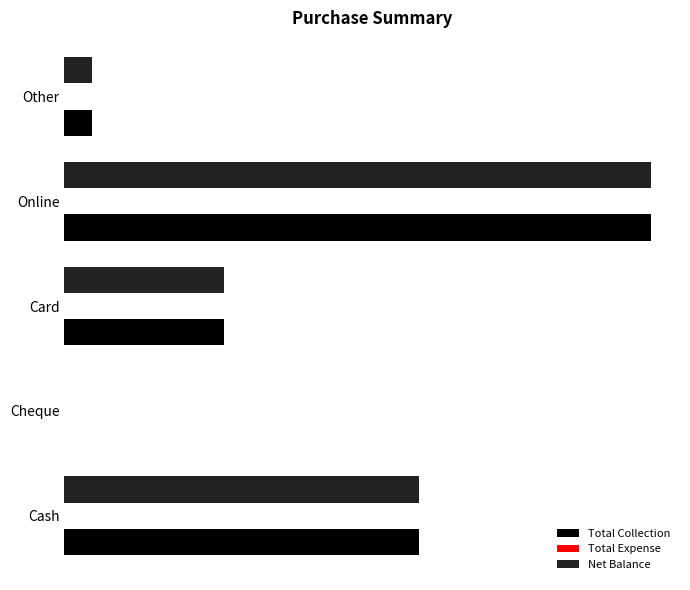

How many data points does each series have?

5